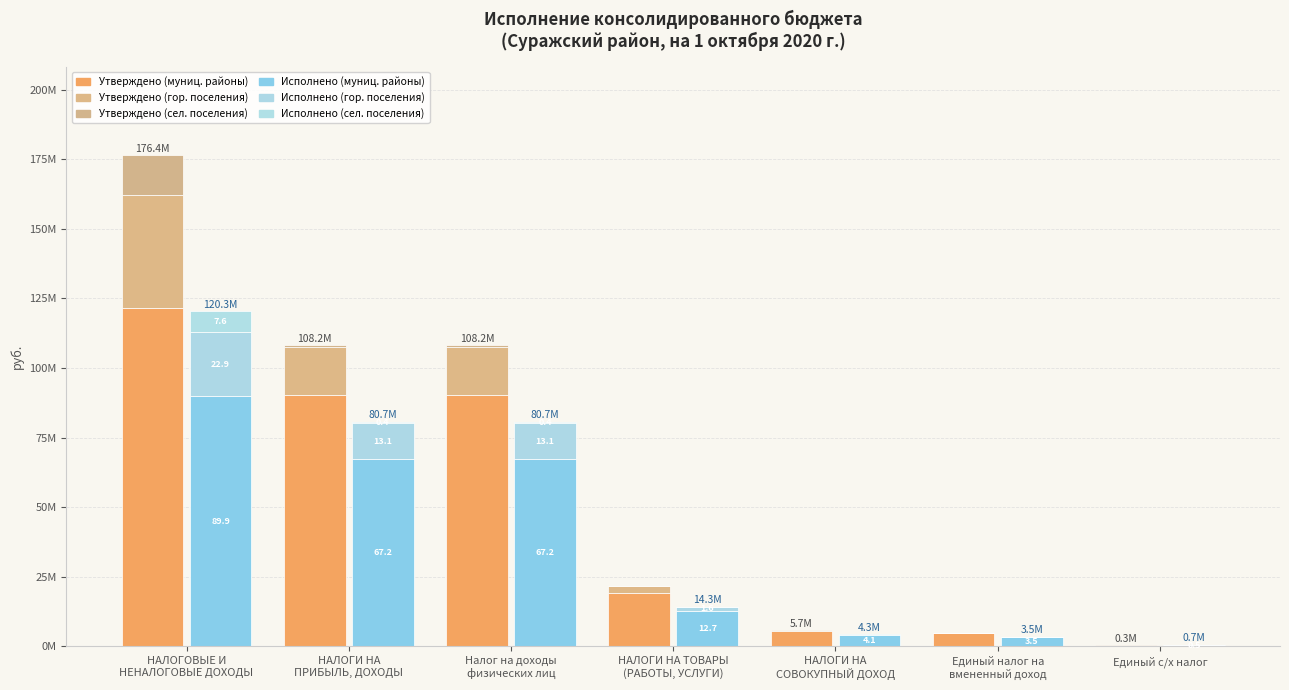

Where is Исполнено (сельские поселения) nearest to the value 3781892?

НАЛОГИ НА
ПРИБЫЛЬ, ДОХОДЫ